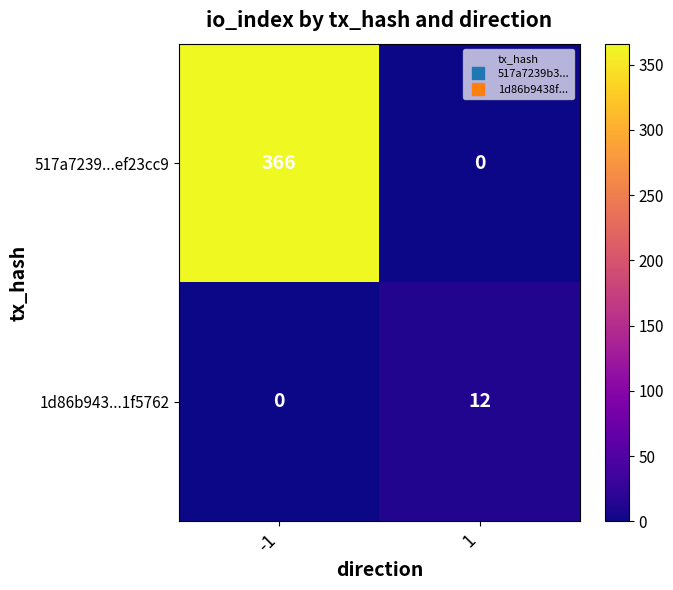

What is the difference between the highest and lowest values at -1?

366